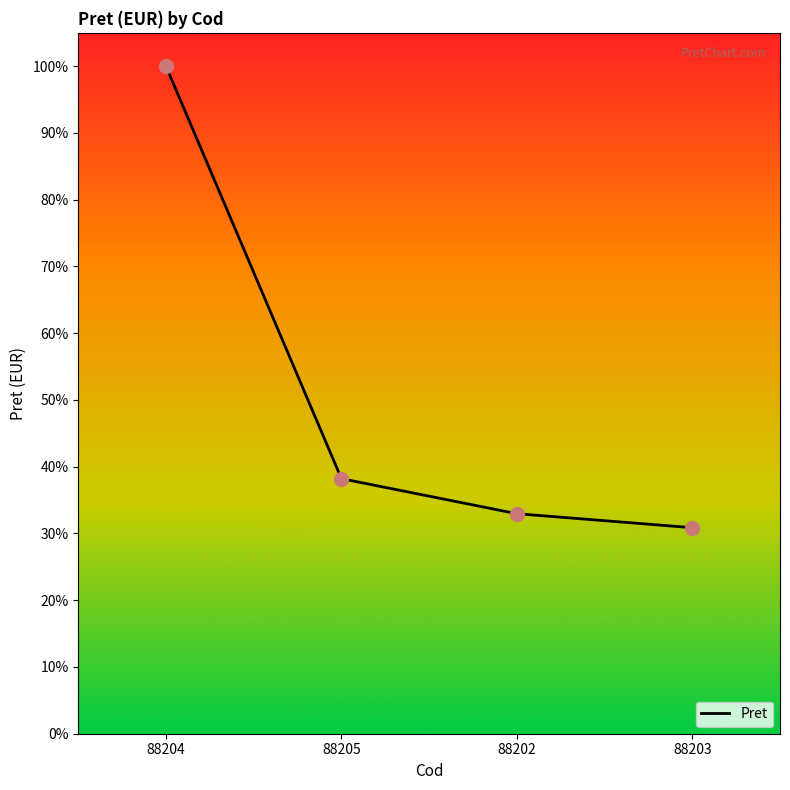

Approximately how many times larger is the value at 88202 compared to 88203?

1.1